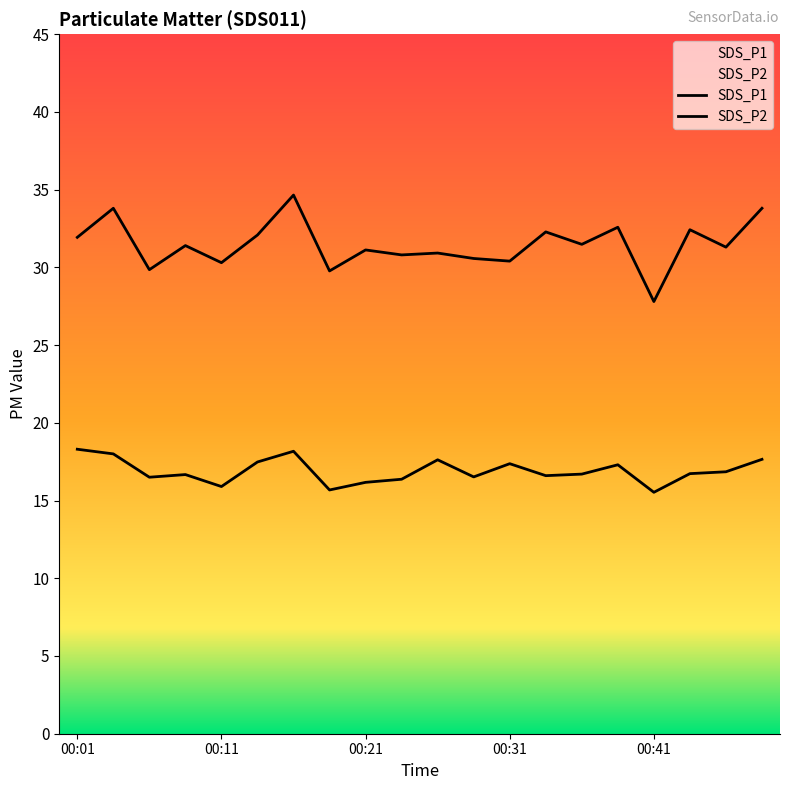

How many interior local valleys does the SDS_P1 series have?

8